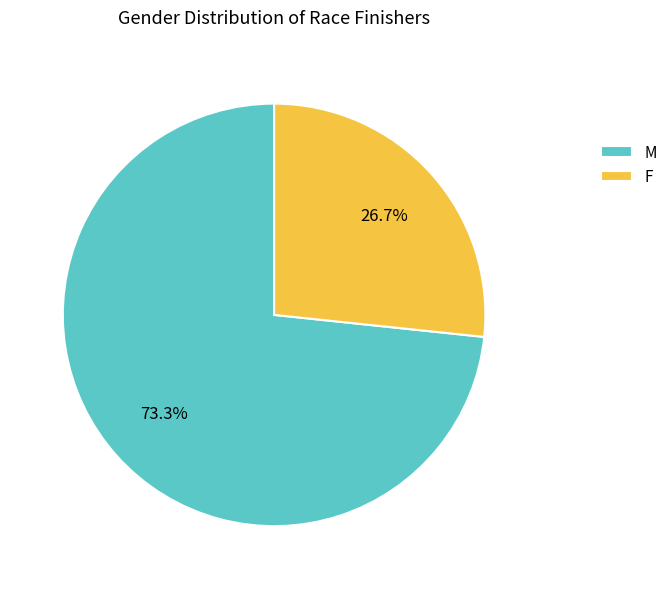

Which category has the biggest portion of the pie?

M